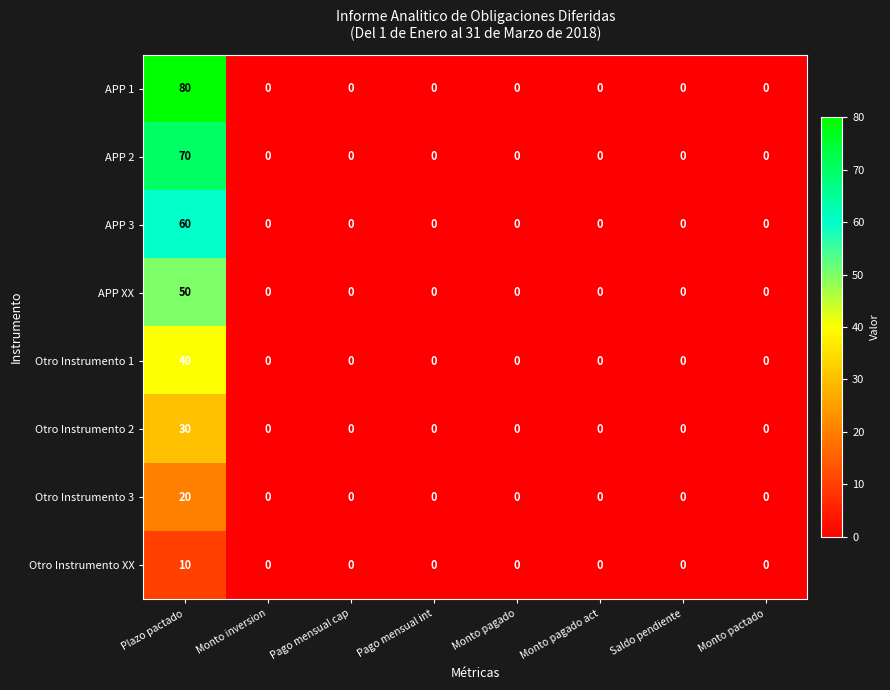

What is the average value of the APP 3 series?

8